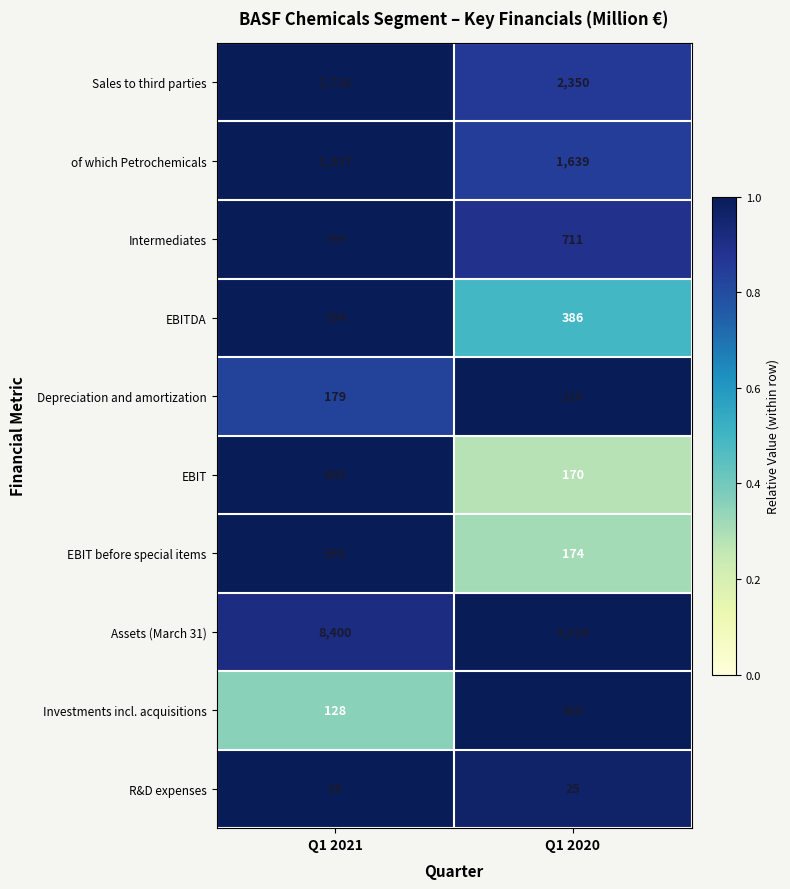

What is the highest value of the Investments incl. acquisitions series?

360